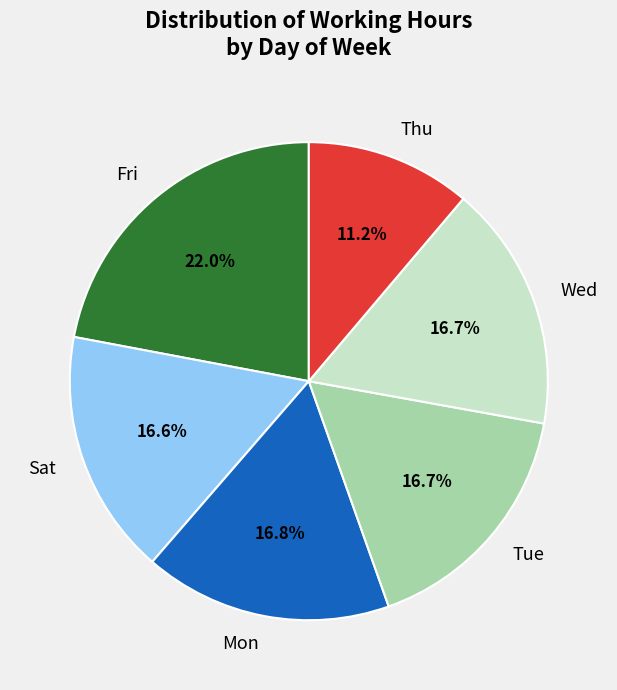

Is Mon the majority of the pie?

No